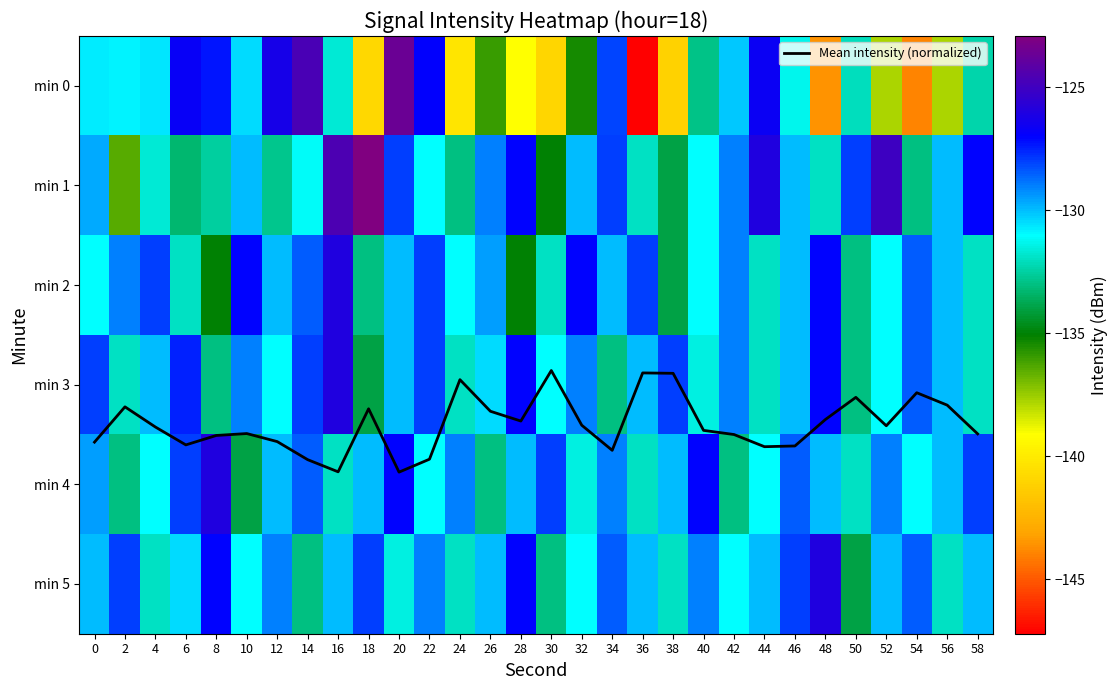

Which series has the largest total across all categories?

Mean intensity (normalized)